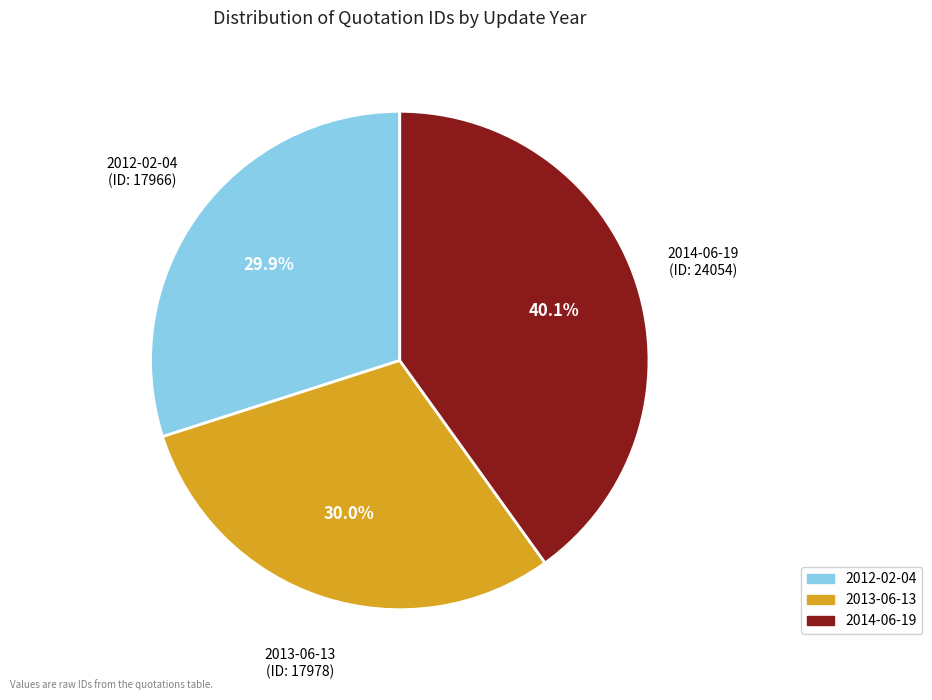

True or false: 2013-06-13 accounts for 30% of the total.

True